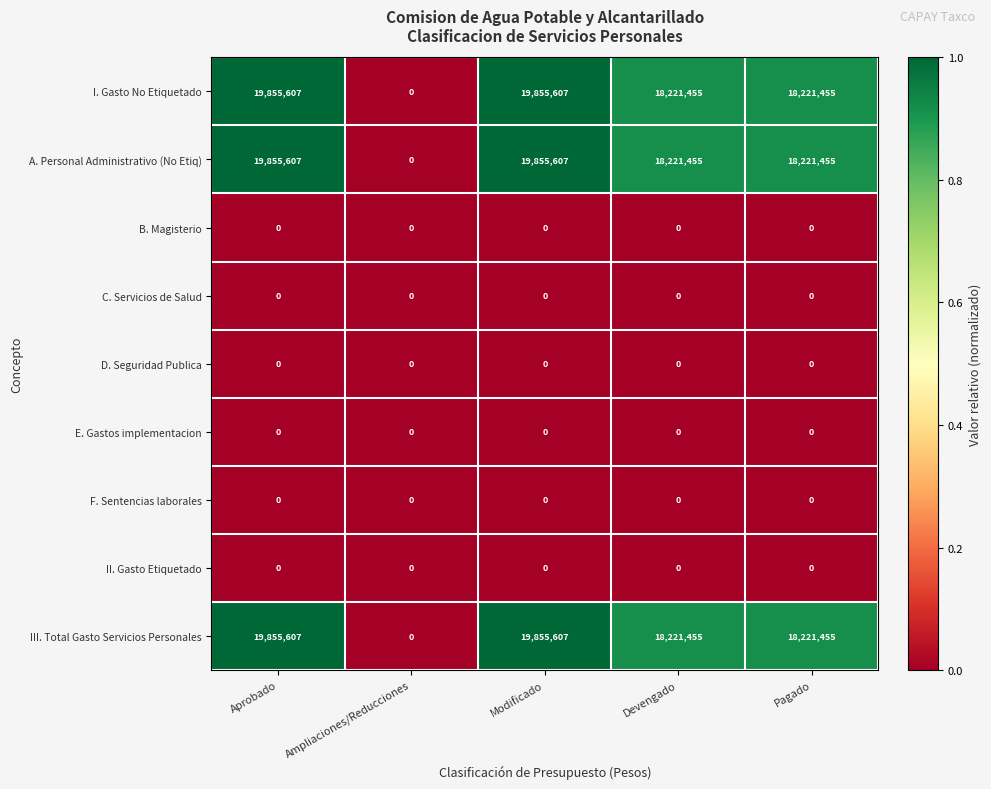

How many distinct data groups are displayed?

9